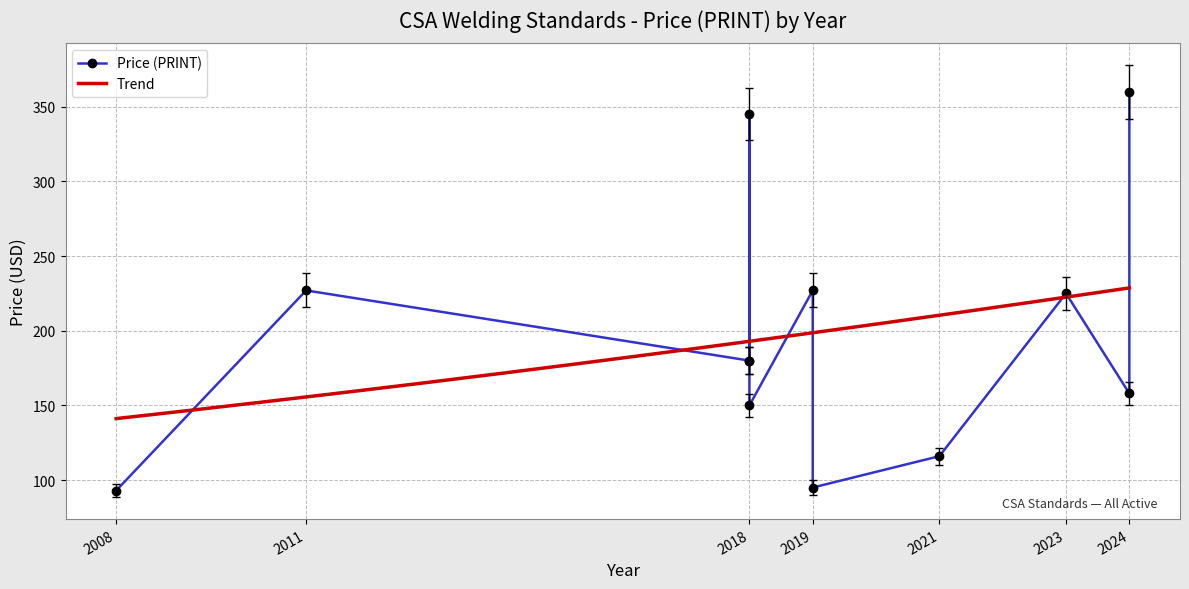

What is the minimum value for Trend?

141.2